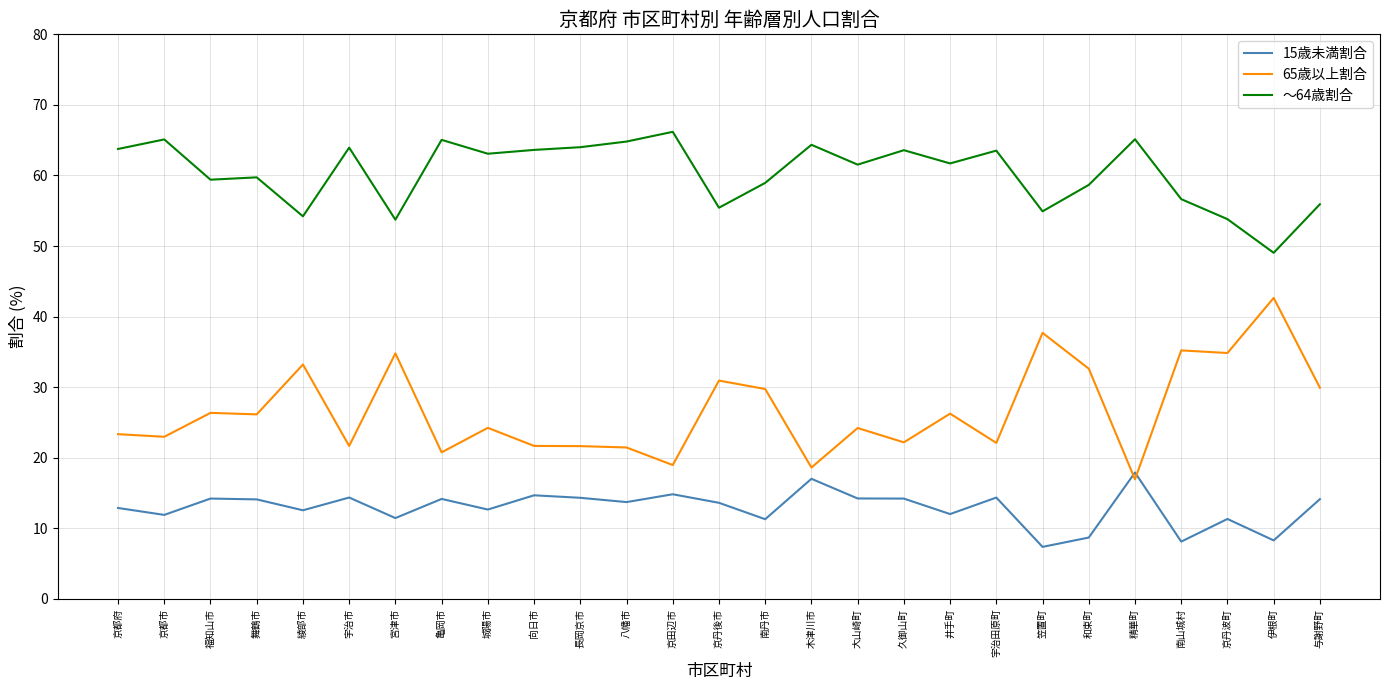

What is the total value across all series at 舞鶴市?

100.0